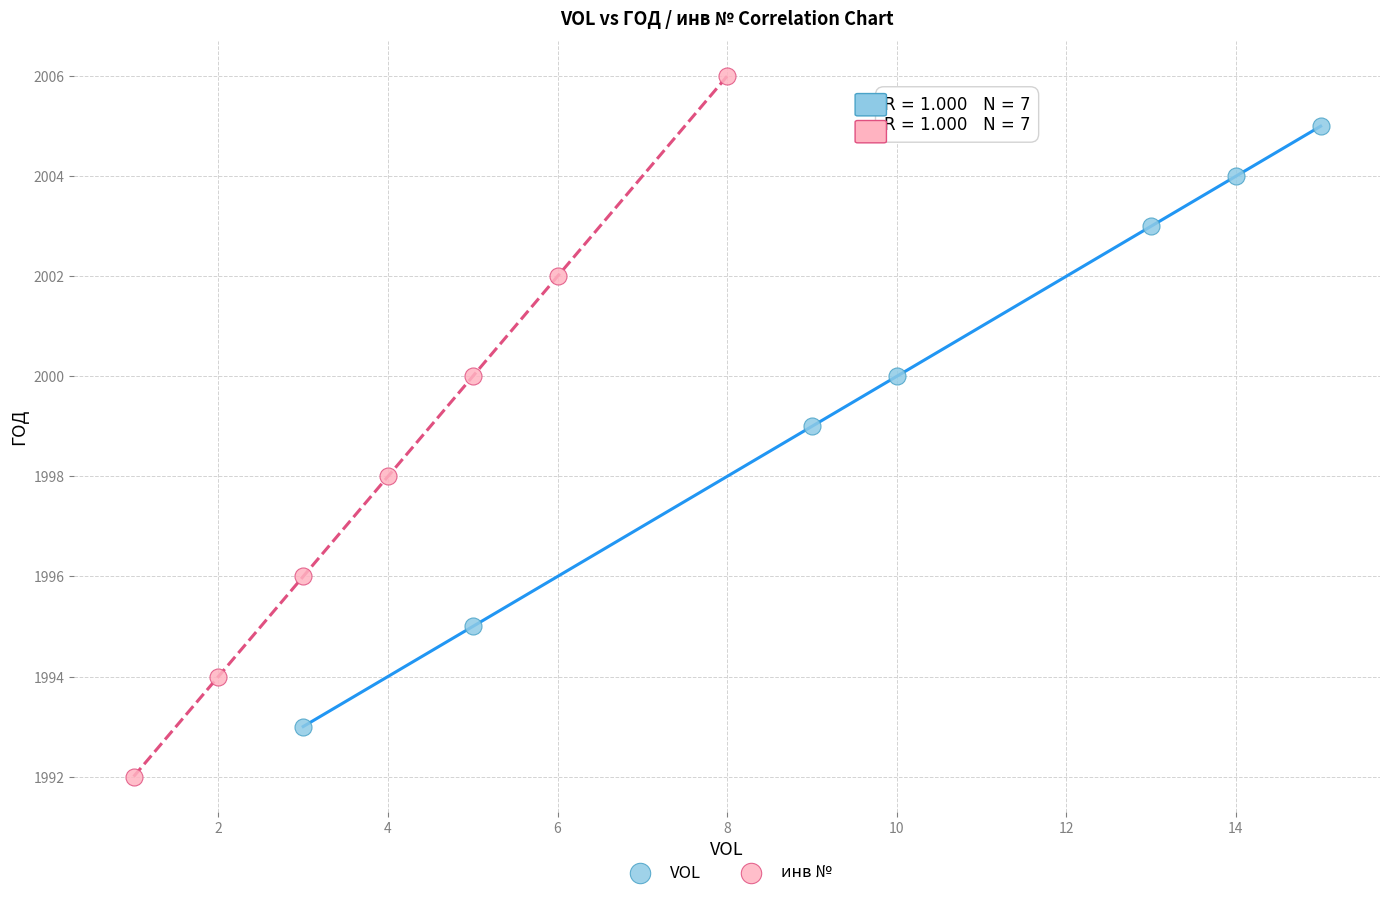

Which series contains the highest Y value?

инв №